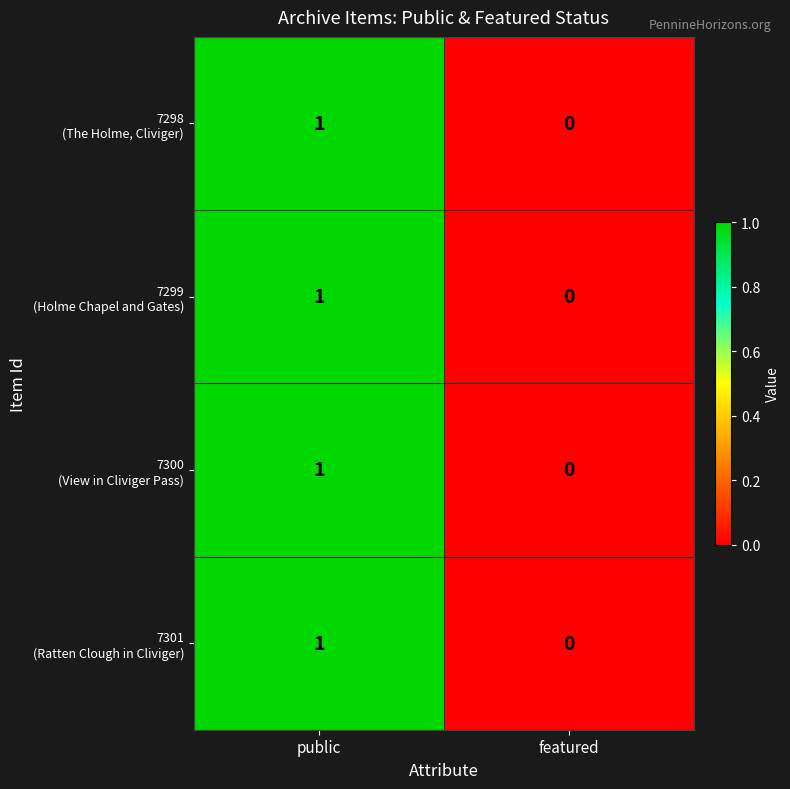

Which label corresponds to the largest value in the chart?

public